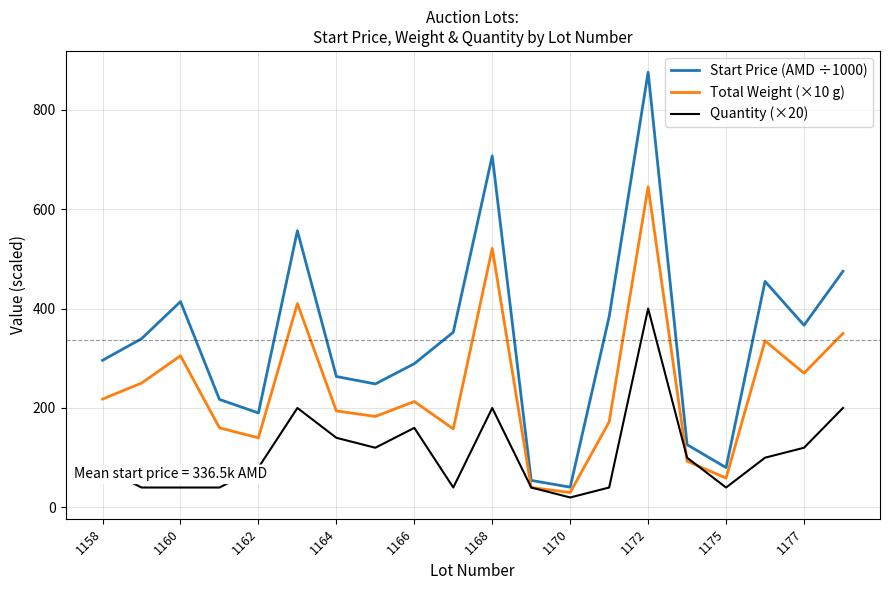

Which series has the largest total across all categories?

Start Price (AMD ÷1000)